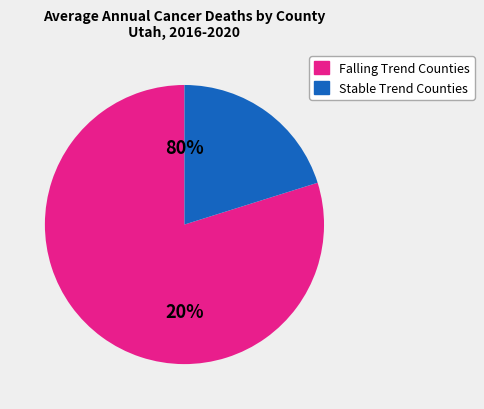

True or false: Beaver County accounts for 11% of the total.

False